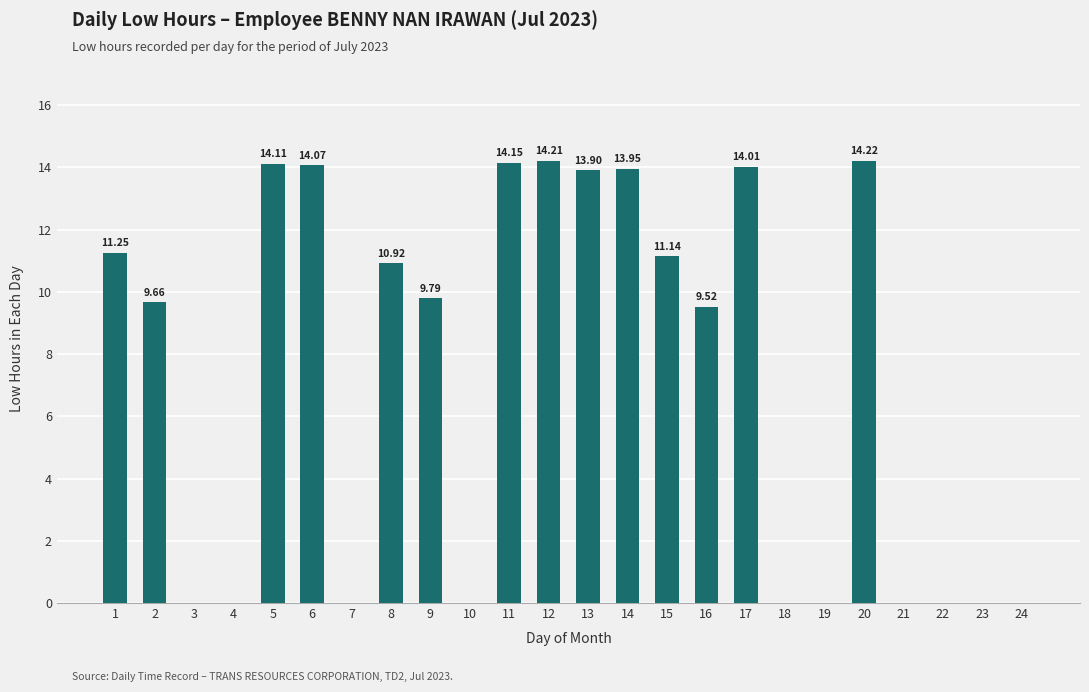

Between 7 and 11, which is larger?

11